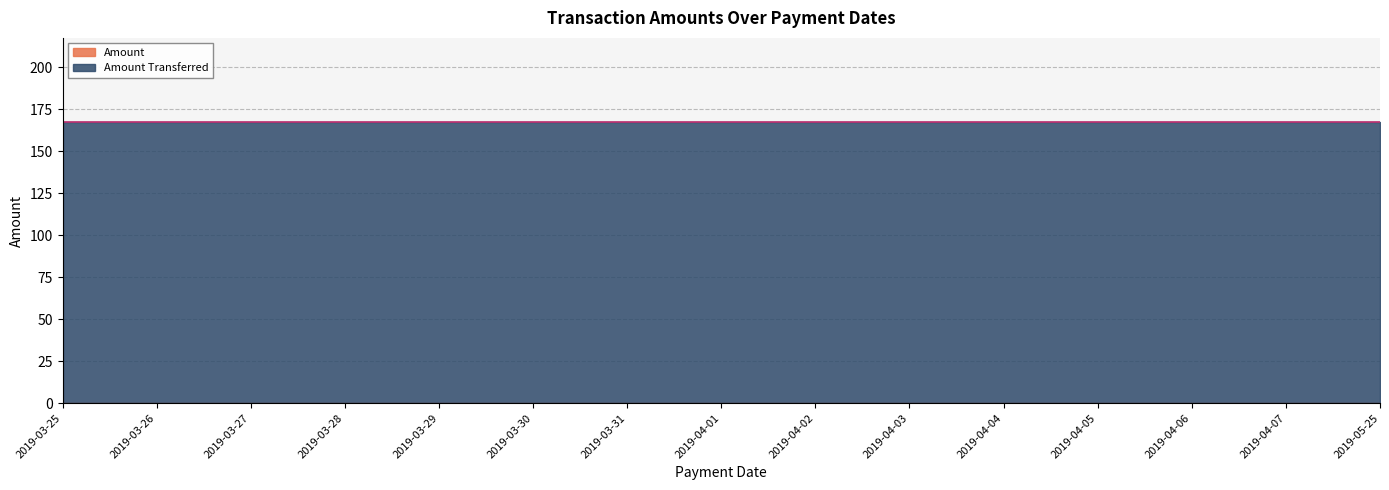

Reading left to right, extract all data points from this chart.

Amount: 0.0	0.0	0.0	0.0	0.0	0.0	0.0	0.0	0.0	0.0	0.0	0.0	0.0	0.0	0.0
Amount Transferred: 167.2	167.2	167.2	167.2	167.2	167.2	167.2	167.2	167.2	167.2	167.2	167.2	167.2	167.2	167.2